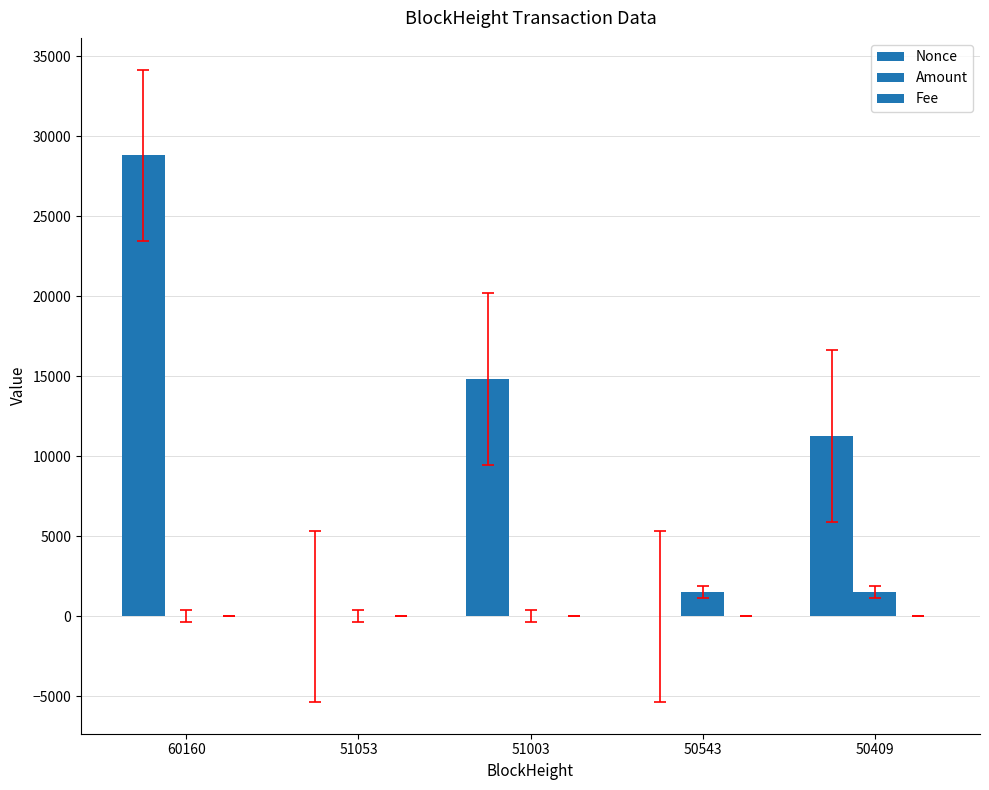

Rank the categories by Fee value from highest to lowest.

51053, 50543, 60160, 51003, 50409